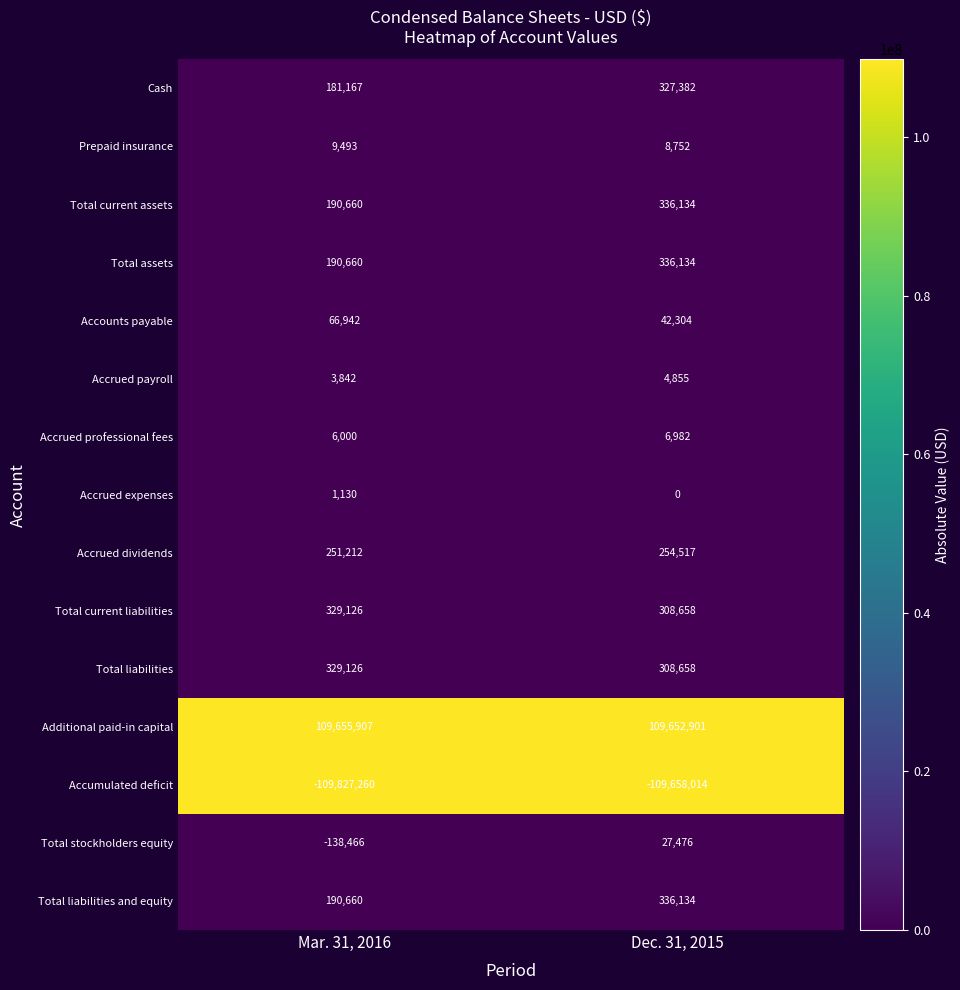

Which label corresponds to the smallest value in the chart?

Mar. 31, 2016